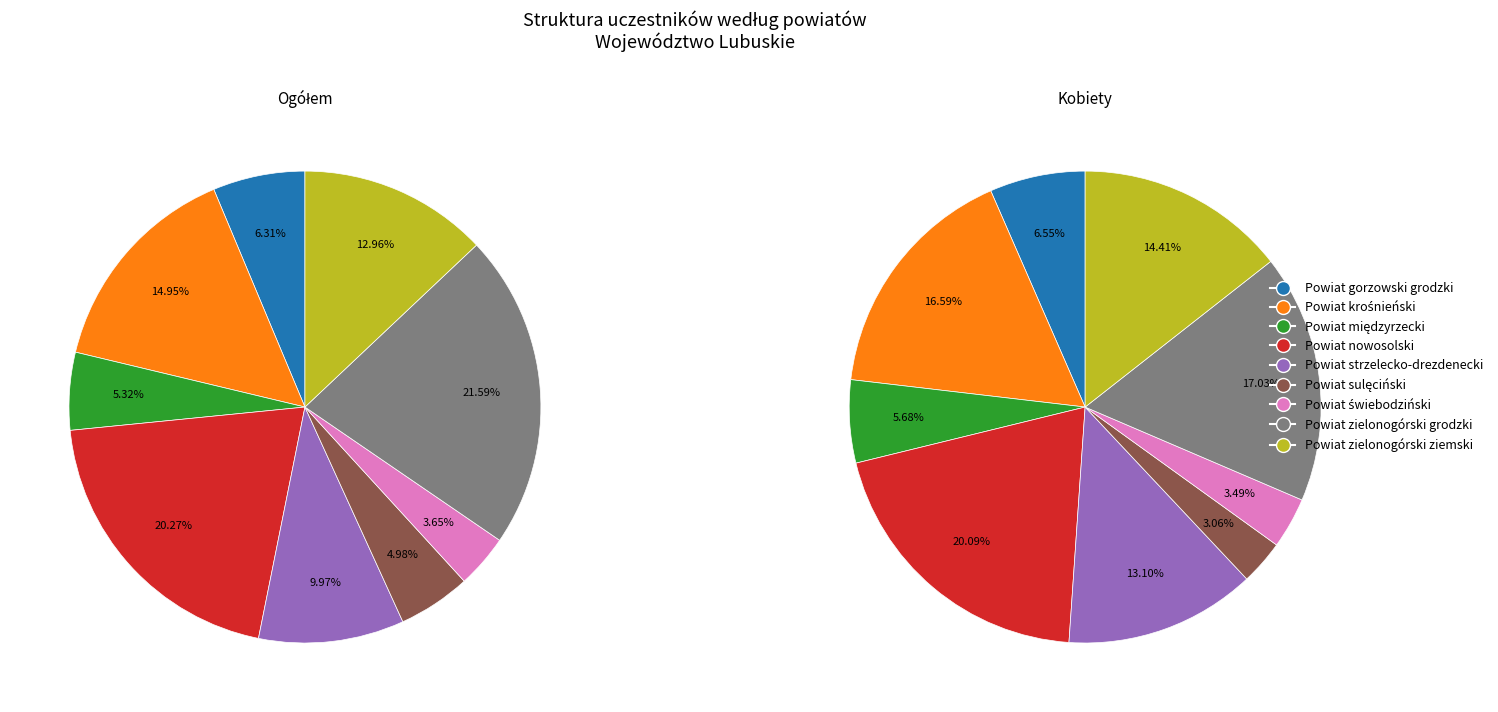

Which has a higher value, Powiat świebodziński or Powiat strzelecko-drezdenecki?

Powiat strzelecko-drezdenecki